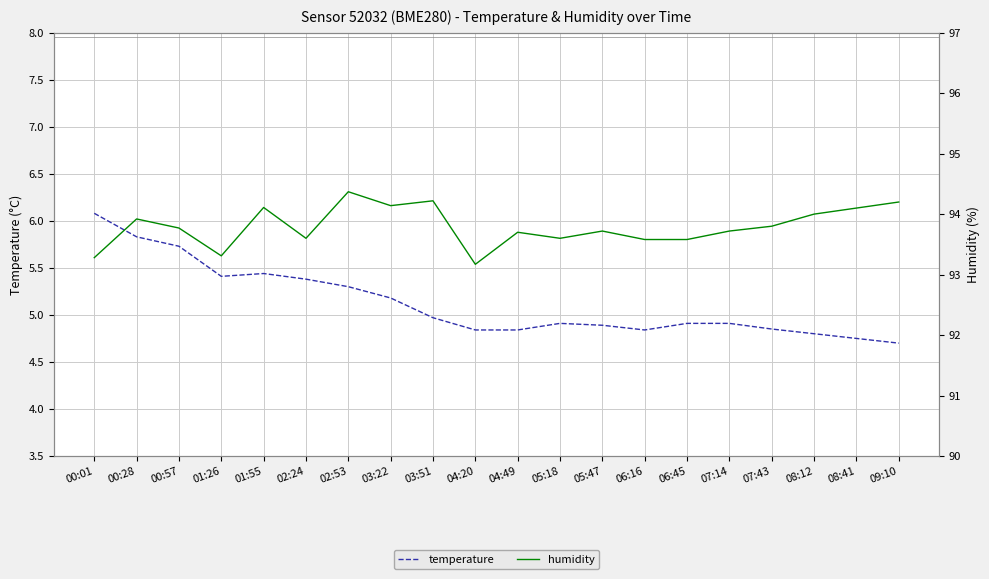

The humidity series shows 94.0 at 08:12. True or false?

True